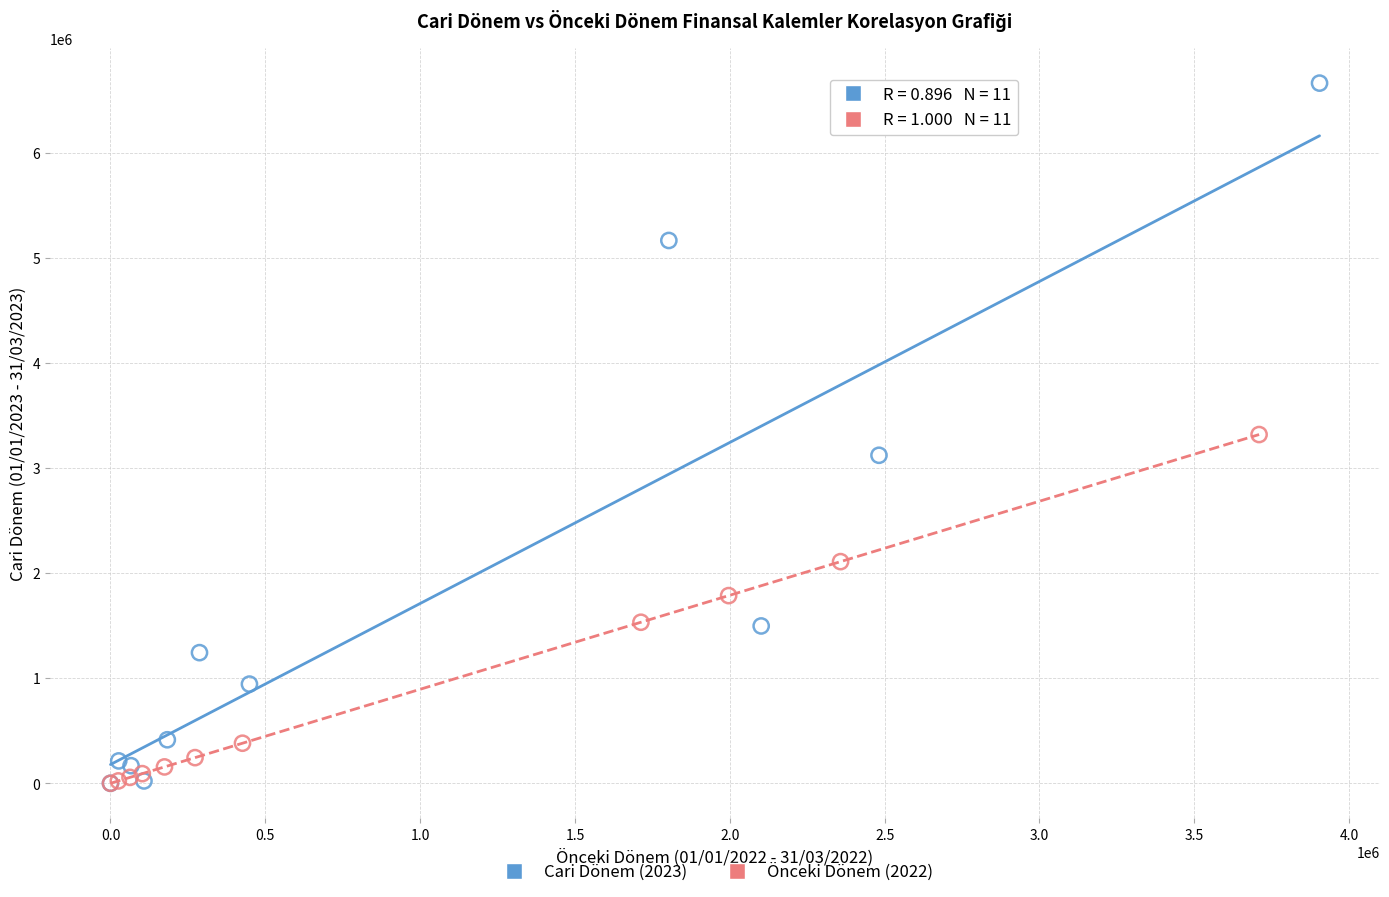

Which series has the largest Y range (max minus min)?

Cari Dönem (2023)